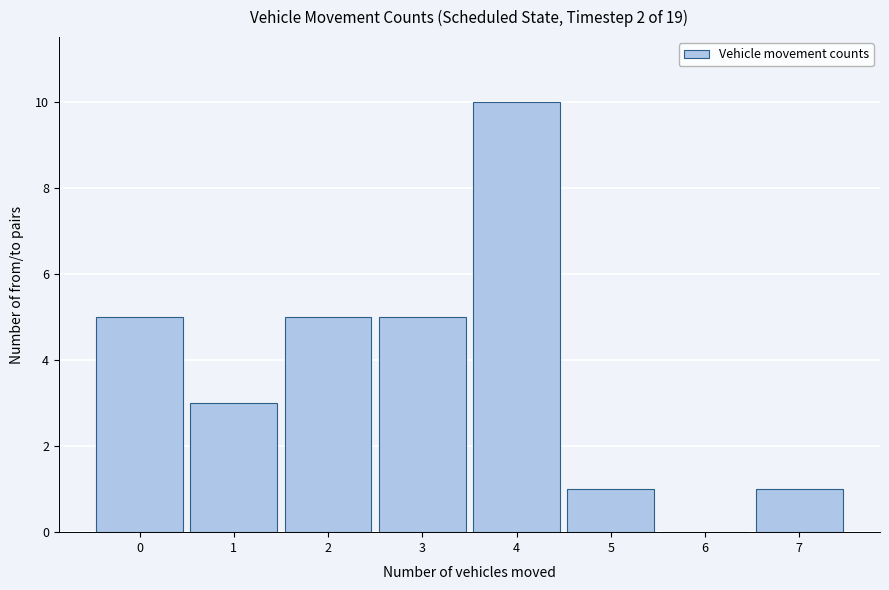

How tall is the bar that spans 1.5 to 2.5 on the x-axis? The values are not printed on the chart, so give them approximately, as read against the axis.

5